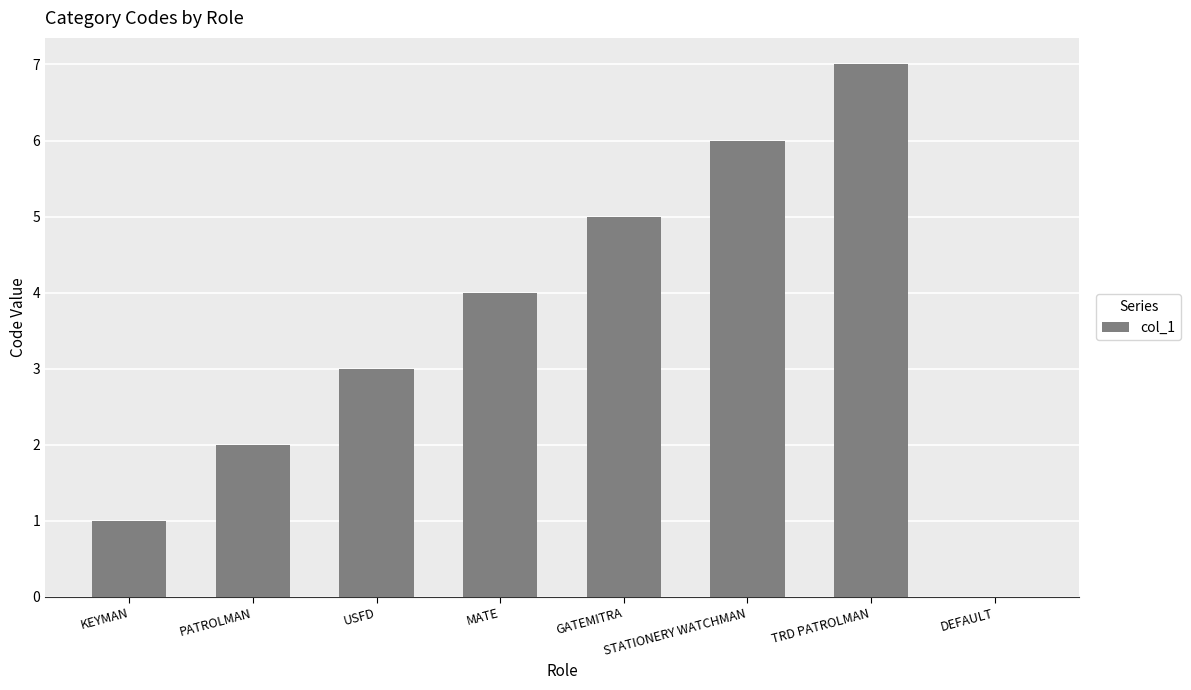

Reading right to left, extract all data points from this chart.

DEFAULT=0	TRD PATROLMAN=7	STATIONERY WATCHMAN=6	GATEMITRA=5	MATE=4	USFD=3	PATROLMAN=2	KEYMAN=1